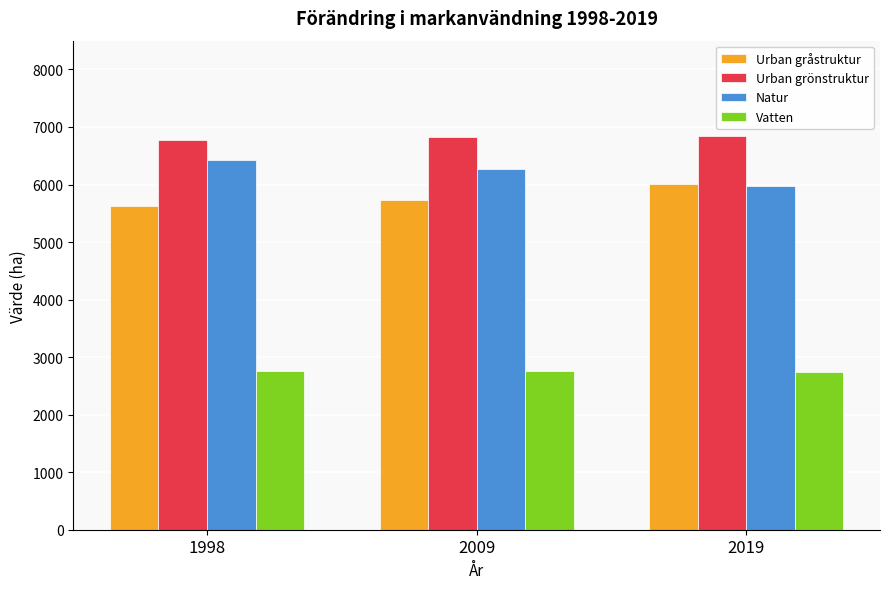

What is the maximum value shown in the chart?

6841